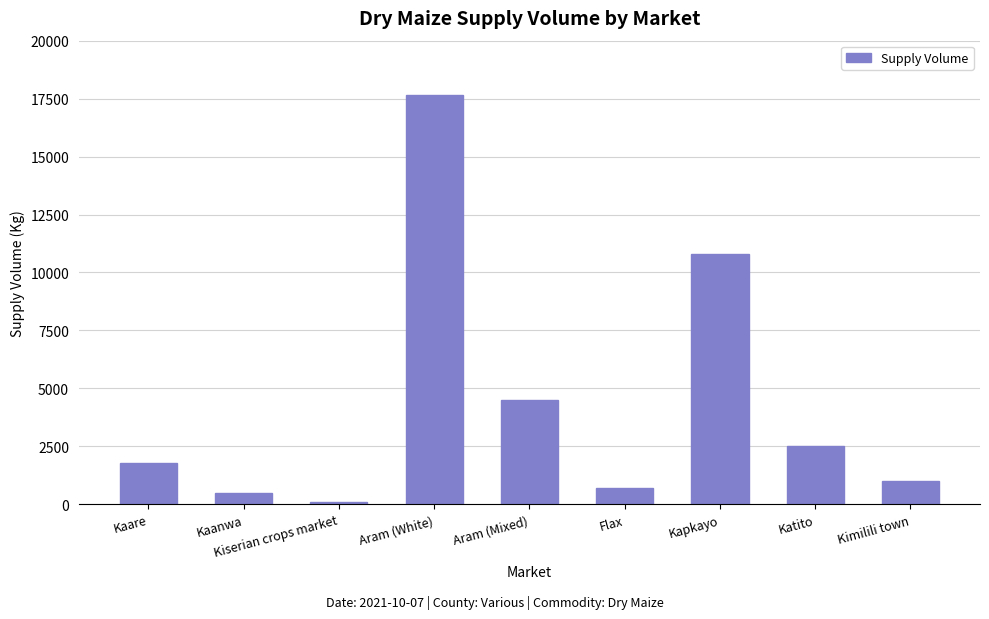

List the labels in order of value, smallest first.

Kiserian crops market, Kaanwa, Flax, Kimilili town, Kaare, Katito, Aram (Mixed), Kapkayo, Aram (White)